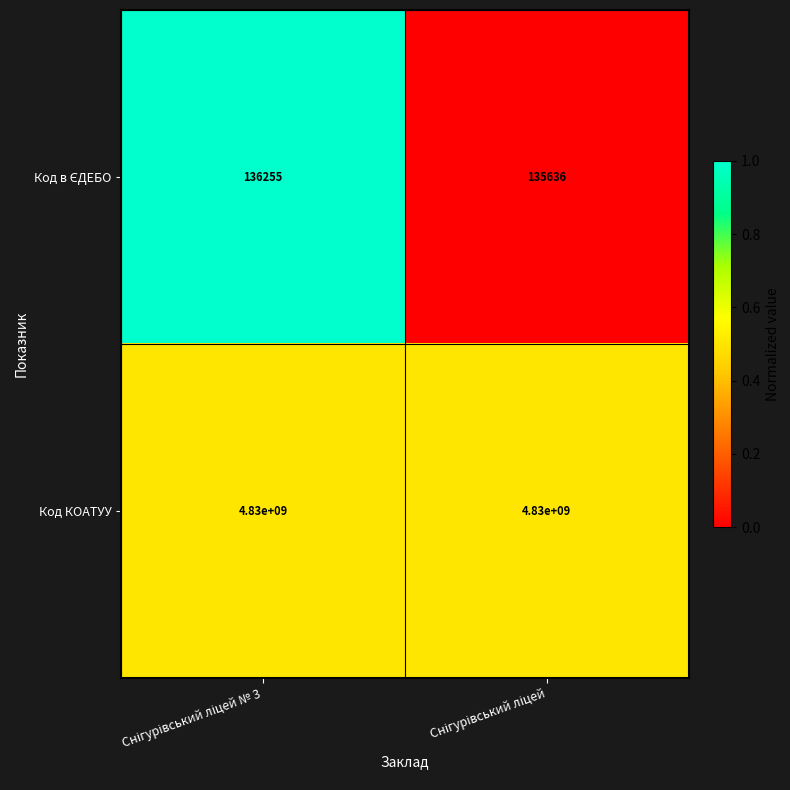

Which series has the largest total across all categories?

Код КОАТУУ